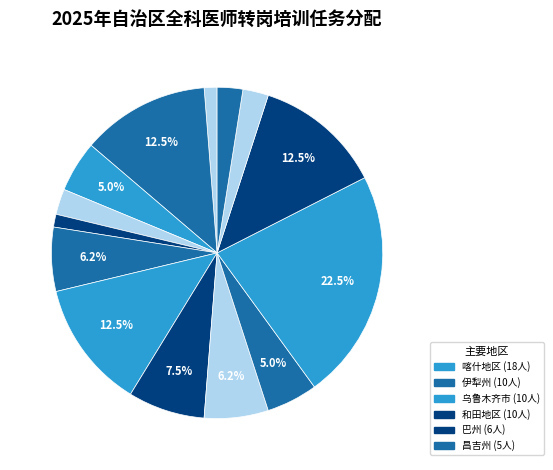

Count the number of slices in the pie.

14